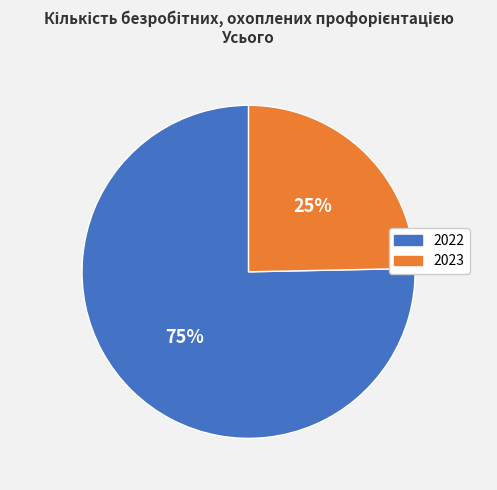

To the nearest percent, what percentage of the pie is 2023?

25%